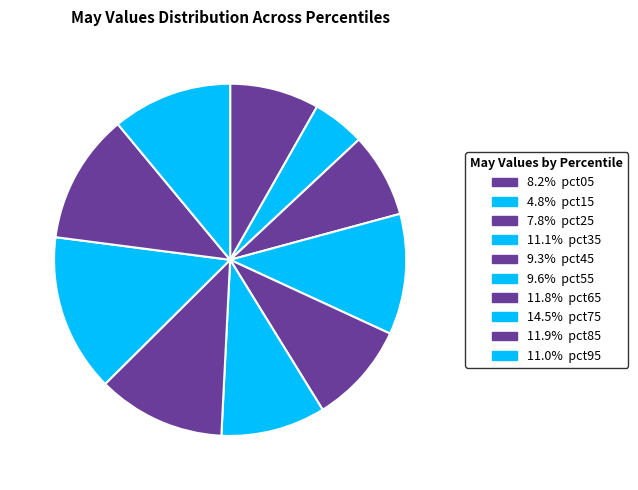

Is there any slice that represents more than half of the pie?

No